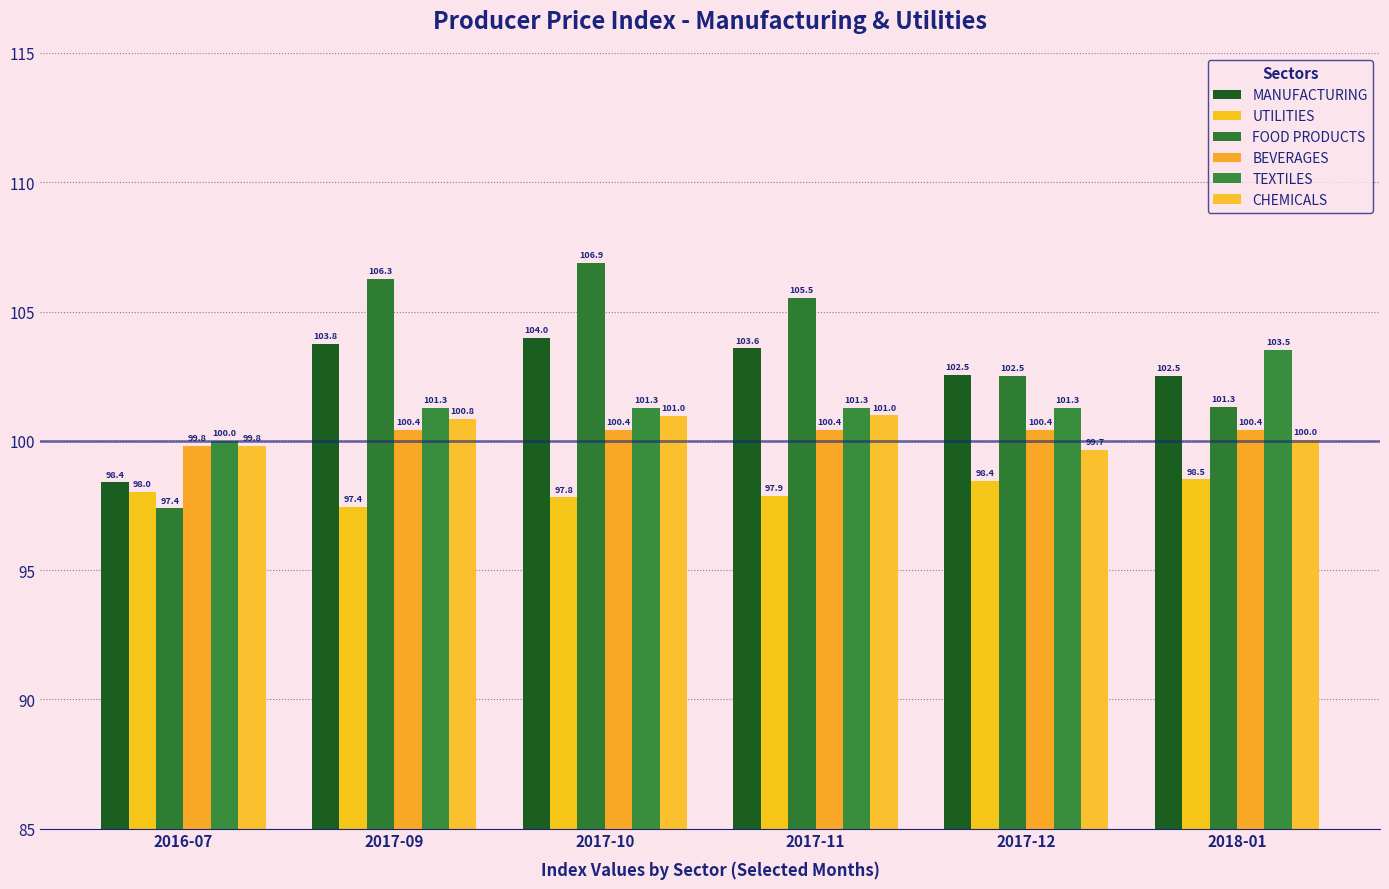

Are the bars horizontal?

No